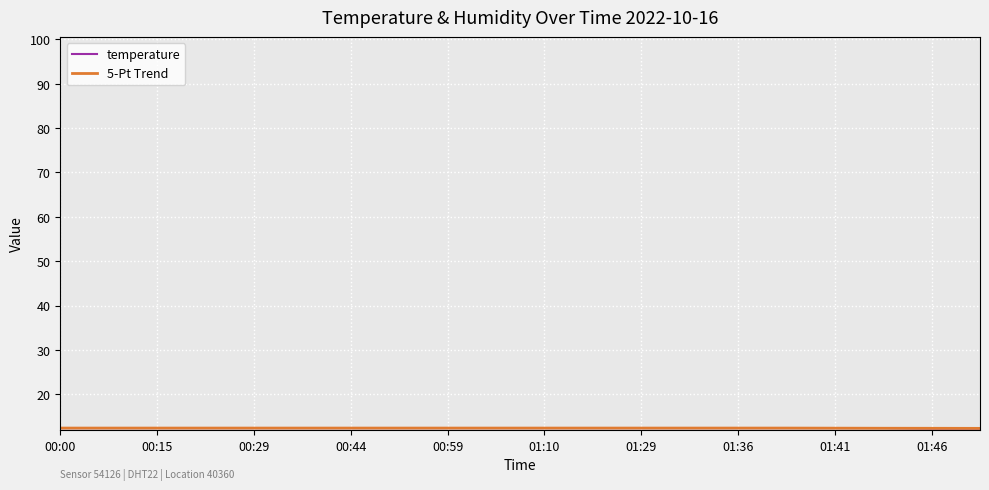

What is the value of the temperature point at the 14th from the left?

12.4